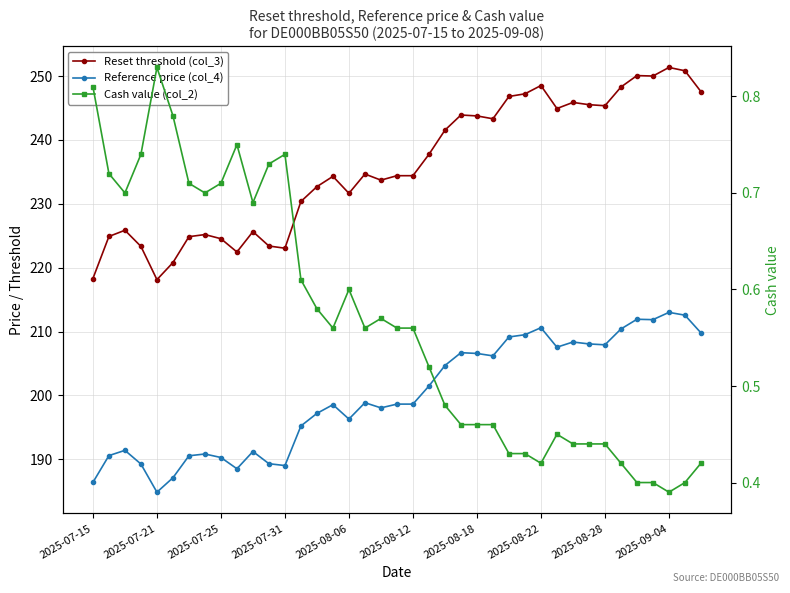

Does the chart display data point markers on the line(s)?

Yes